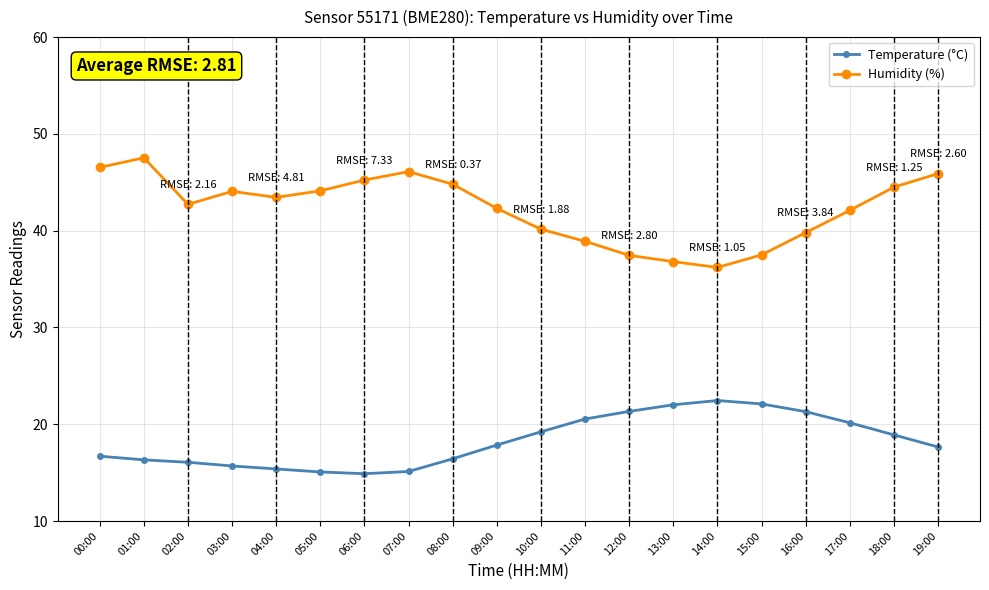

Is the value of Humidity (%) at 19:00 greater than the value of Temperature (°C) at 17:00?

Yes